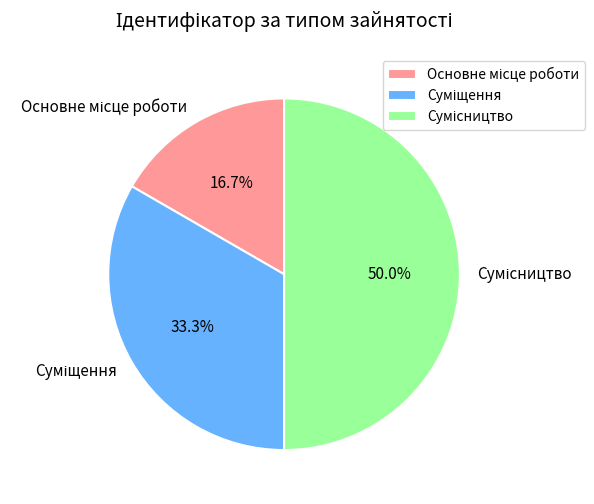

True or false: Сумісництво accounts for 37% of the total.

False